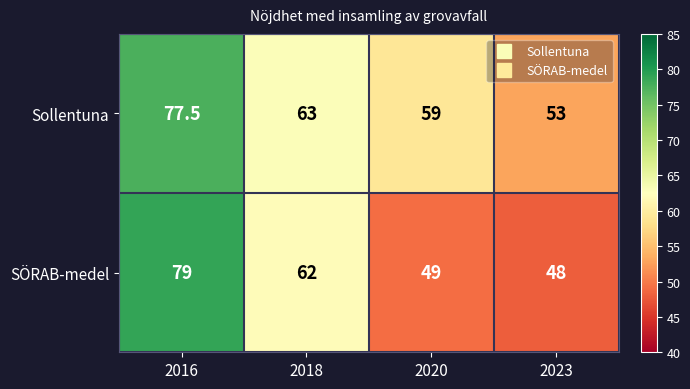

What is the total value across all series at 2023?

101.0